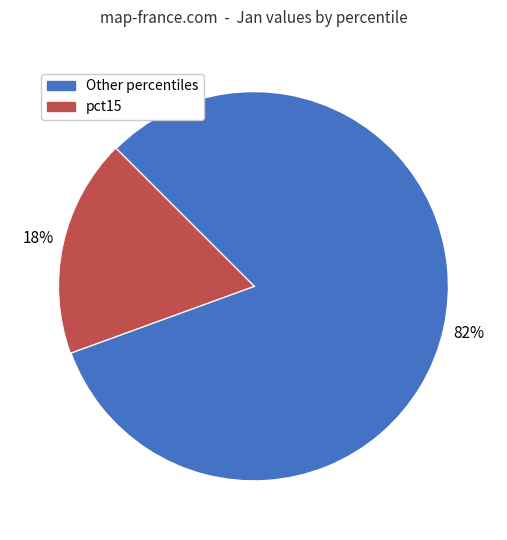

Is there a majority slice in this chart?

Yes